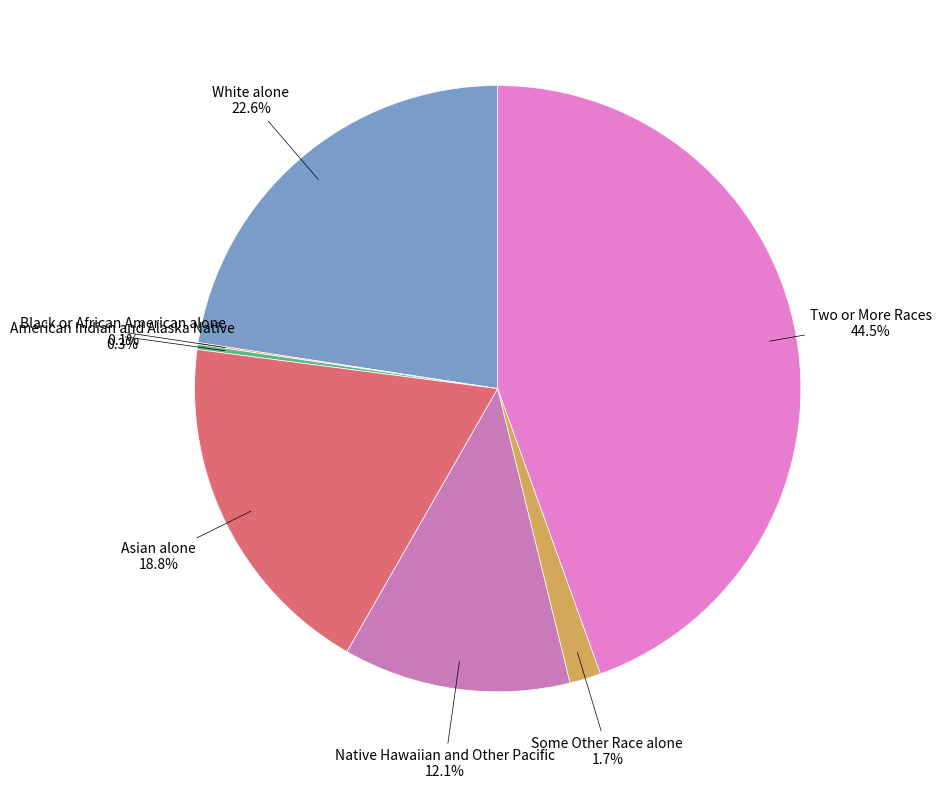

What is the largest slice in the pie chart?

Two or More Races